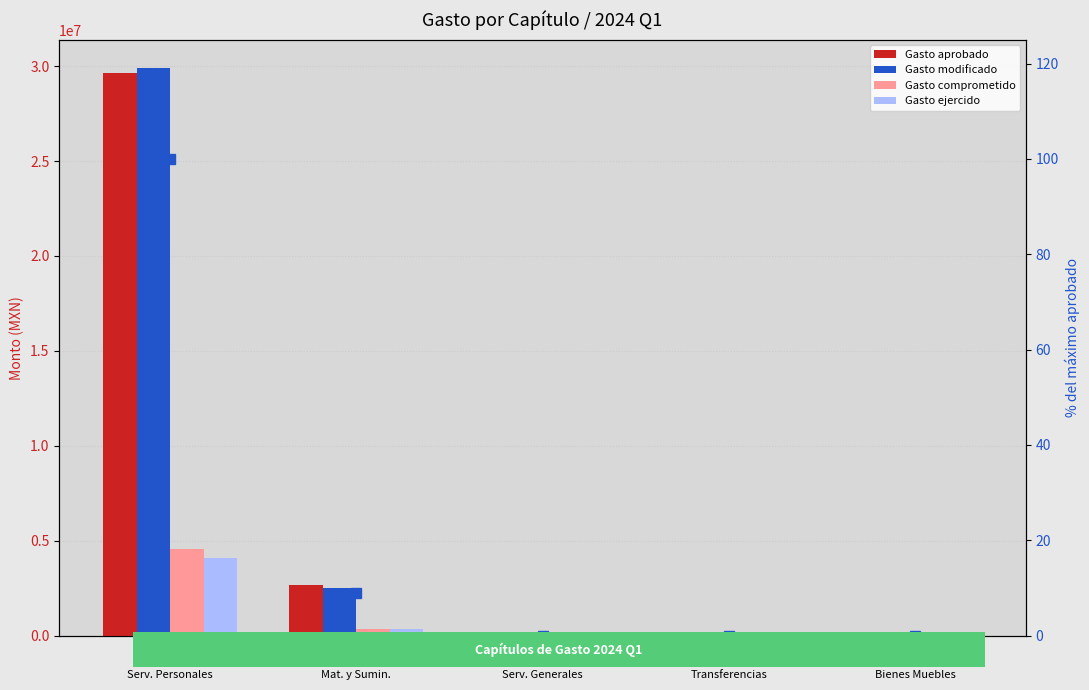

The value of % del máximo at Capítulo
1000
Serv. Personales is 57.7. True or false?

False